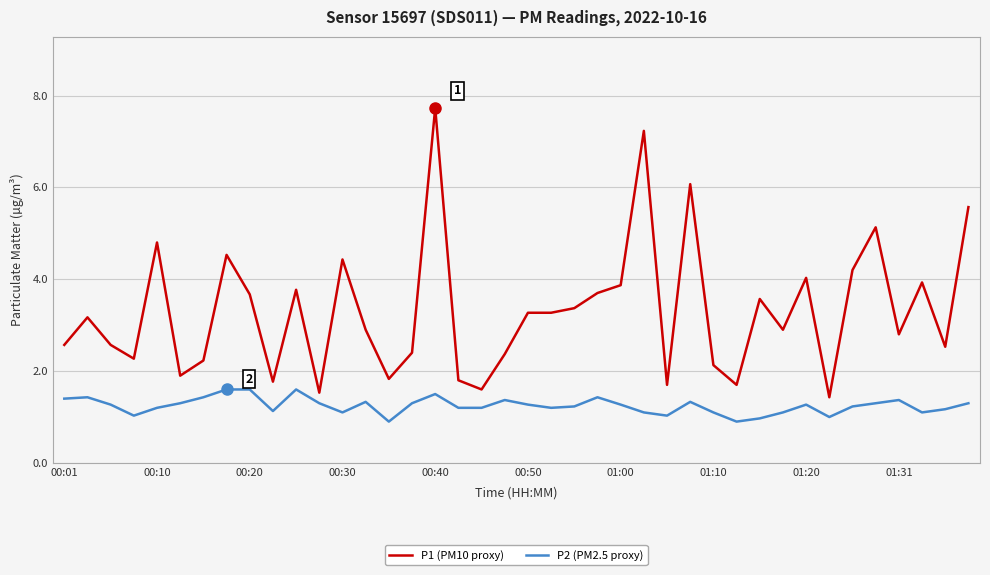

Which series has the largest total across all categories?

P1 (PM10 proxy)